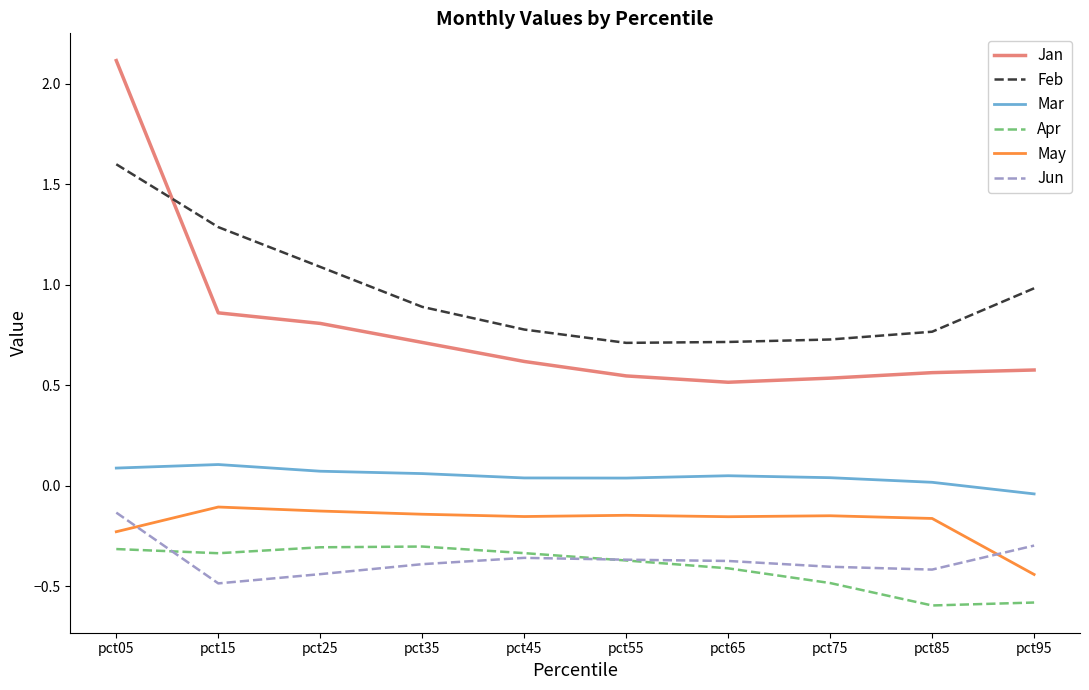

Is the value of Feb at pct75 greater than the value of May at pct45?

Yes